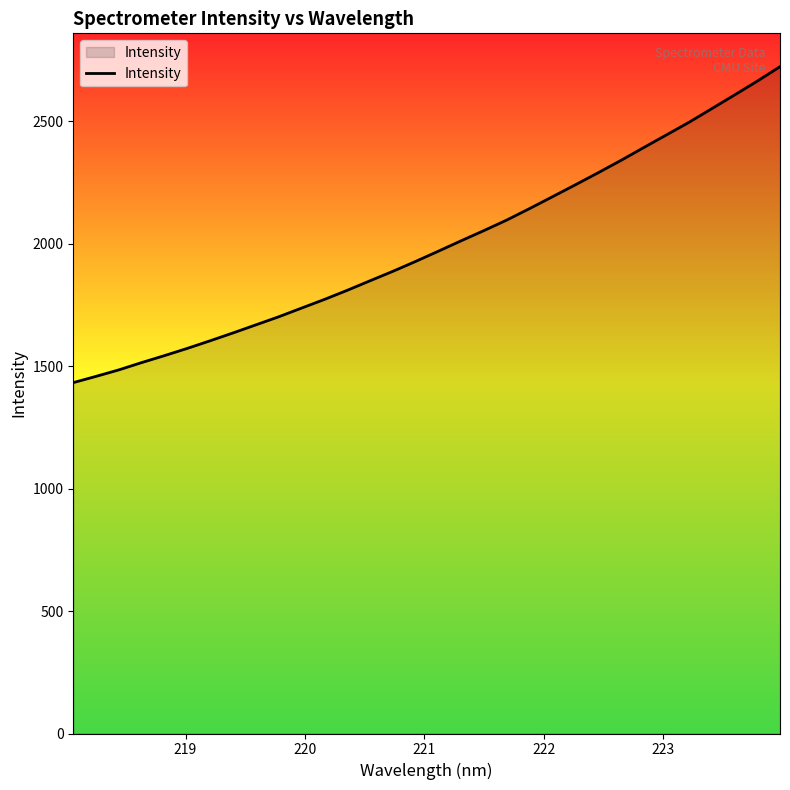

How many values exceed 1969?

16